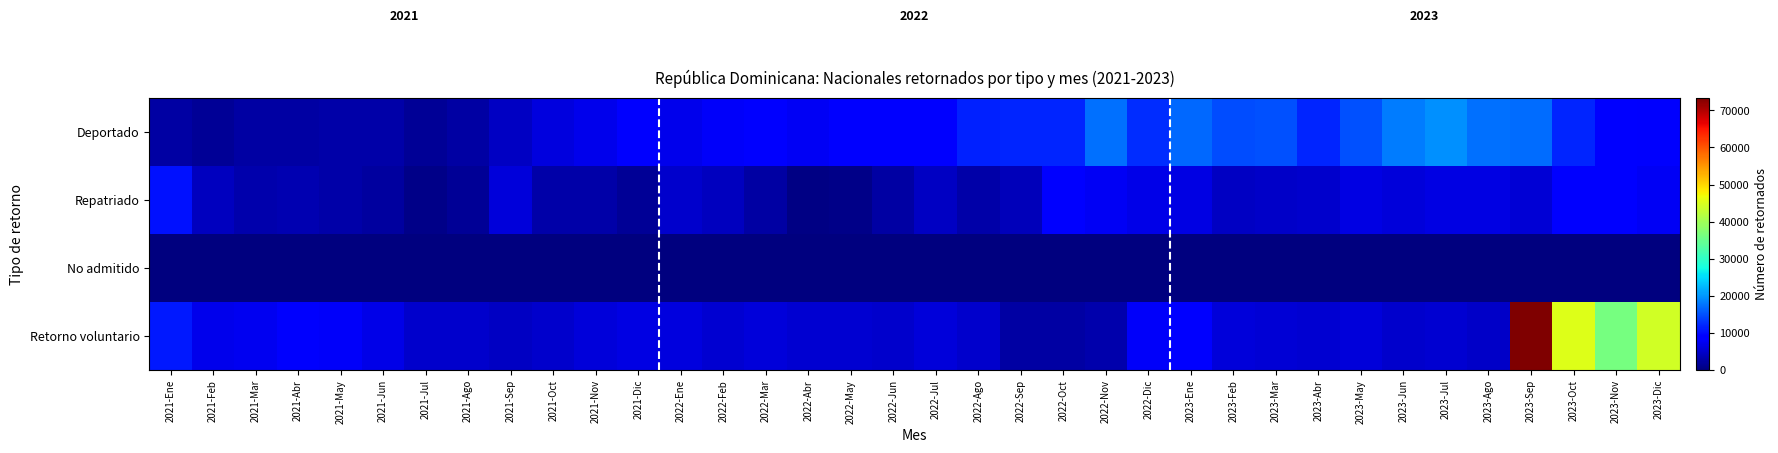

Rank the categories by Deportado value from lowest to highest.

2021-Jul, 2021-Feb, 2021-Mar, 2021-Abr, 2021-Ene, 2021-Ago, 2021-Jun, 2021-May, 2021-Sep, 2021-Oct, 2021-Nov, 2022-Ene, 2022-Abr, 2022-Feb, 2023-Dic, 2021-Dic, 2022-May, 2022-Mar, 2022-Jul, 2022-Jun, 2023-Nov, 2022-Ago, 2022-Oct, 2023-Oct, 2022-Sep, 2023-Abr, 2022-Dic, 2023-Feb, 2023-Mar, 2023-May, 2023-Ene, 2023-Sep, 2022-Nov, 2023-Ago, 2023-Jun, 2023-Jul